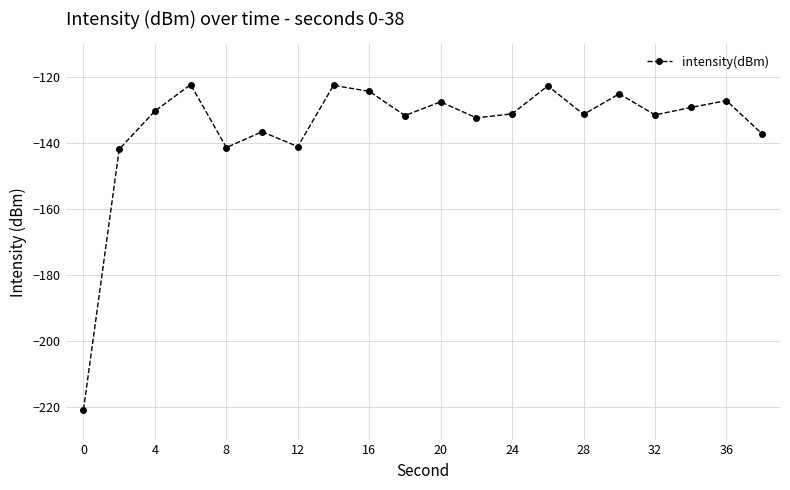

Does the chart have visible grid lines?

Yes